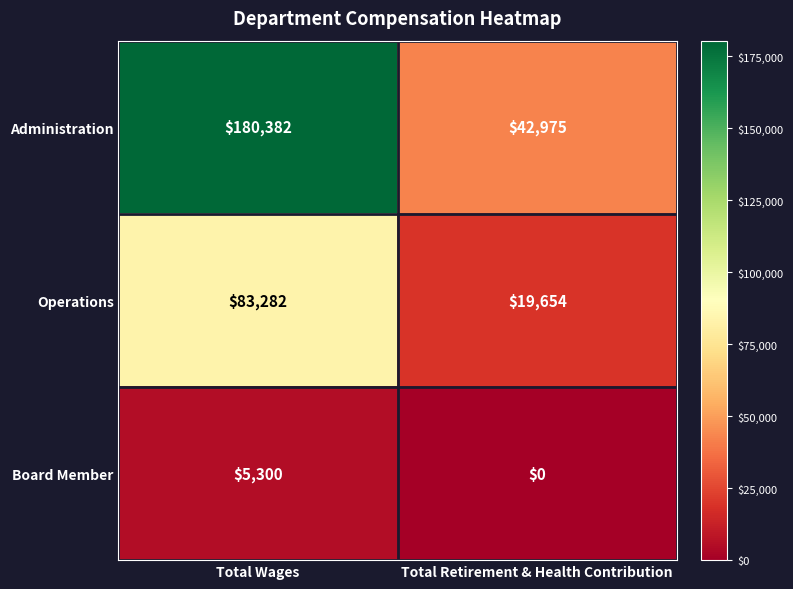

What is the spread (max minus min) of values at Total Retirement & Health Contribution?

42975